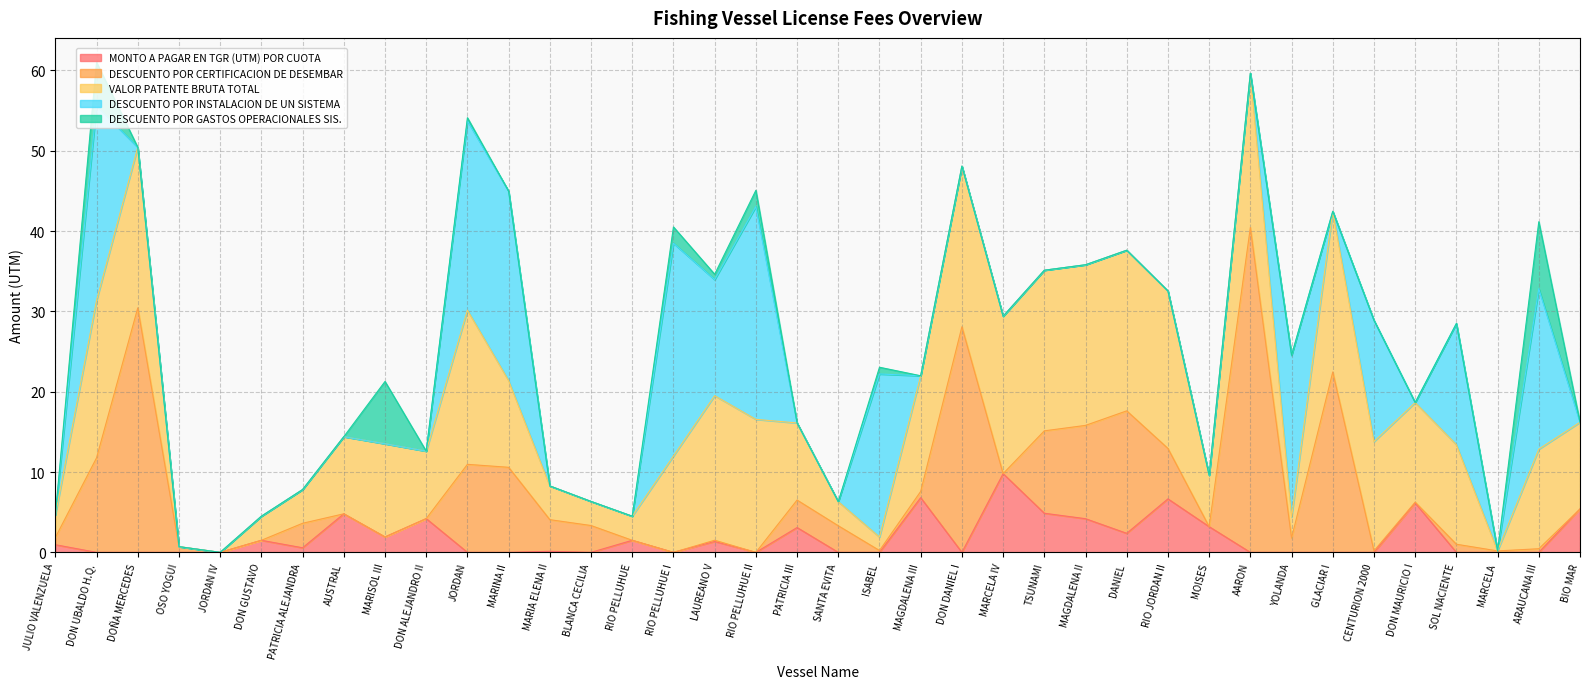

Which series changed the most between MARIA ELENA II and RIO JORDAN II?

VALOR PATENTE BRUTA TOTAL